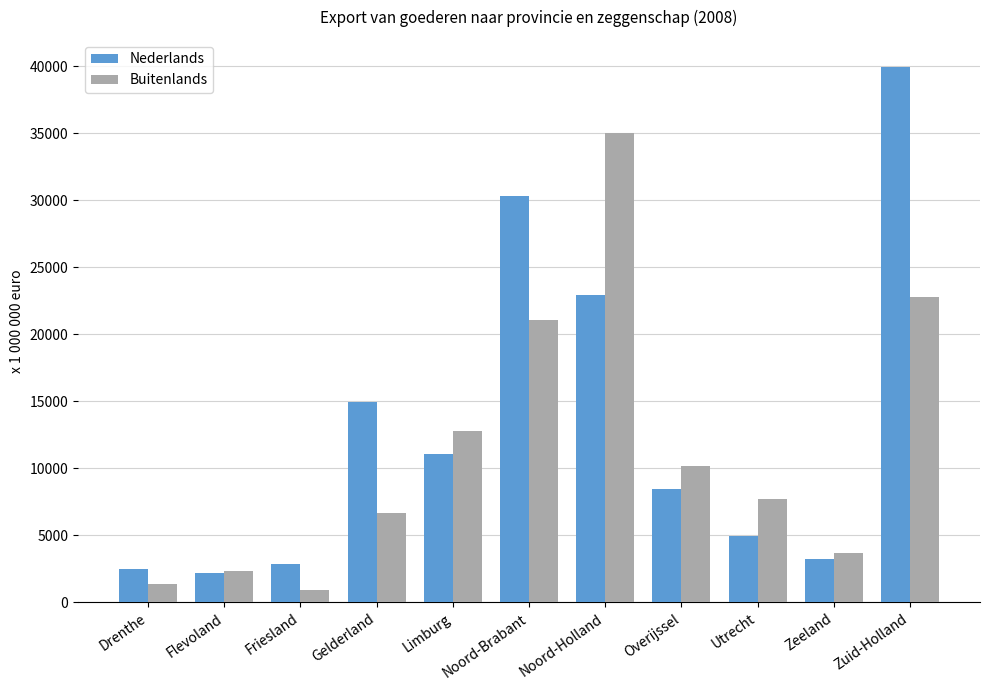

The value of Nederlands at Friesland is 2891. True or false?

True